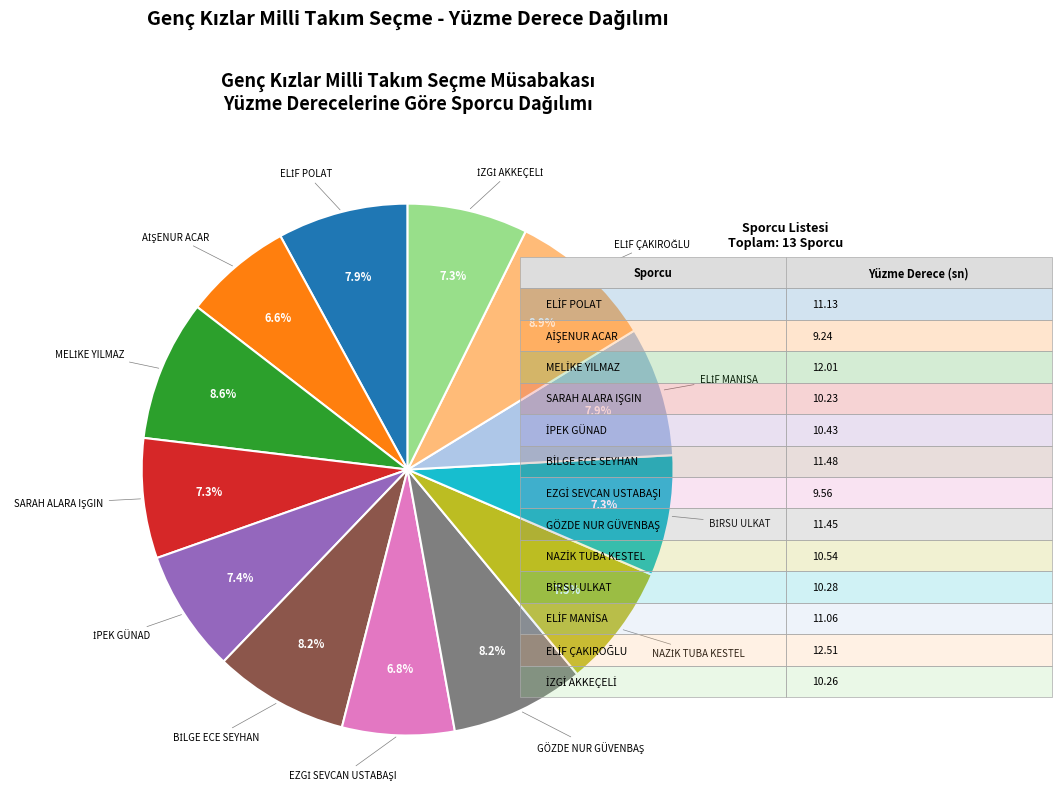

Is there a majority slice in this chart?

No